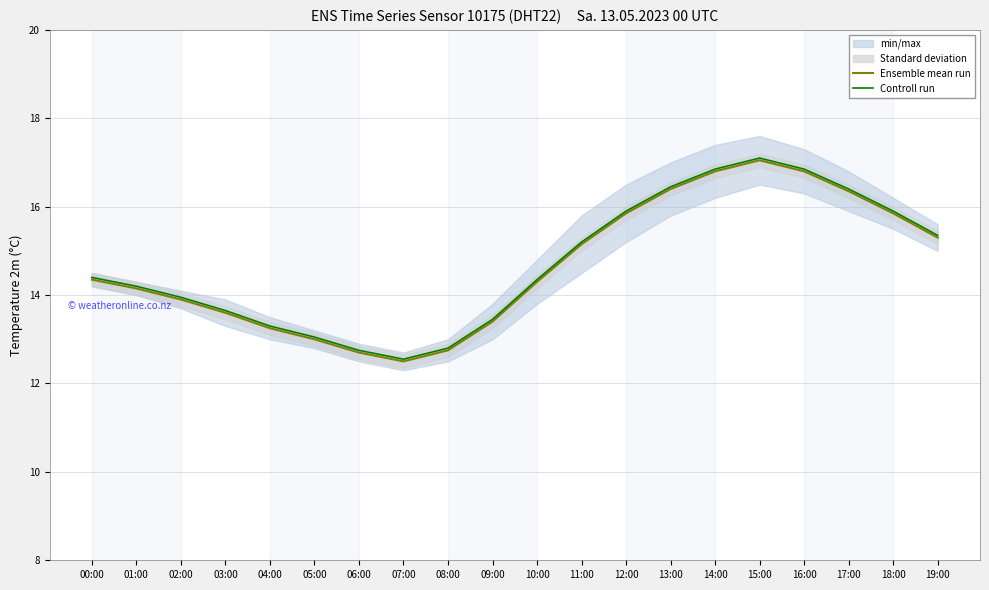

True or false: Controll run and Ensemble mean run intersect in this chart.

False